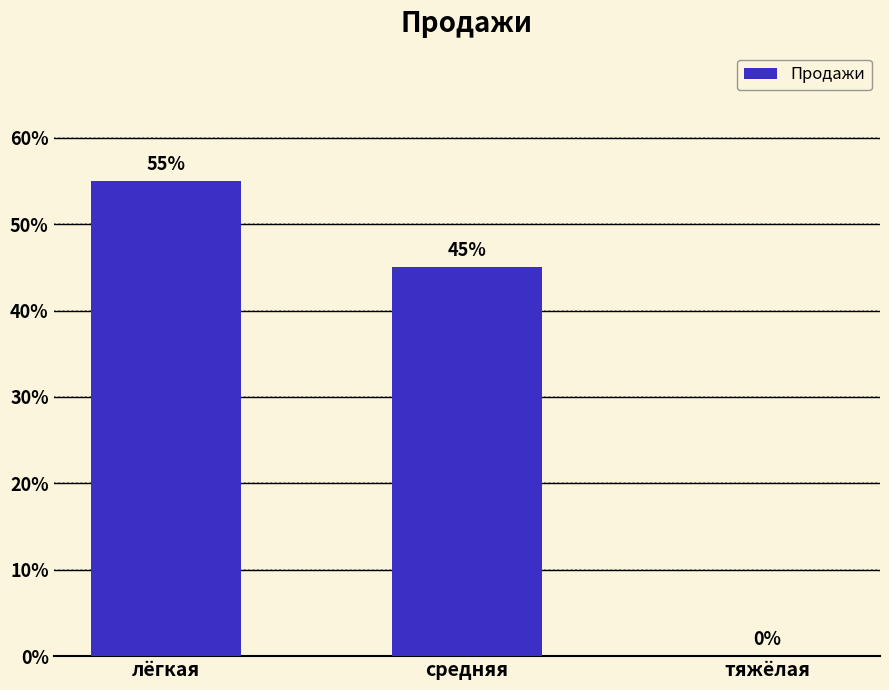

Is it true that the value at средняя is 11?

False